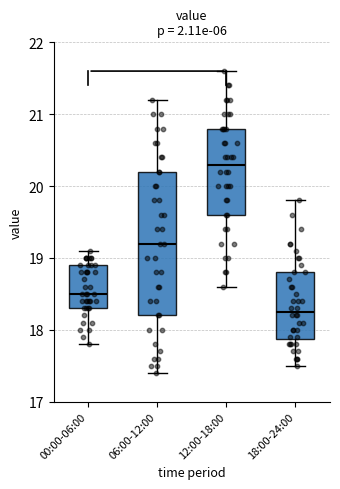

Reading left to right, read every box against the y-axis: the position of its median line, the range the box covers, and the ends of its whiskers. The values are not printed on the chart, so give them approximately, as read against the axis.

00:00-06:00: median 18.5, box 18.3 to 18.9, whiskers 17.8 to 19.1
06:00-12:00: median 19.2, box 18.2 to 20.2, whiskers 17.4 to 21.2
12:00-18:00: median 20.3, box 19.6 to 20.8, whiskers 18.6 to 21.6
18:00-24:00: median 18.3, box 17.9 to 18.8, whiskers 17.5 to 19.8